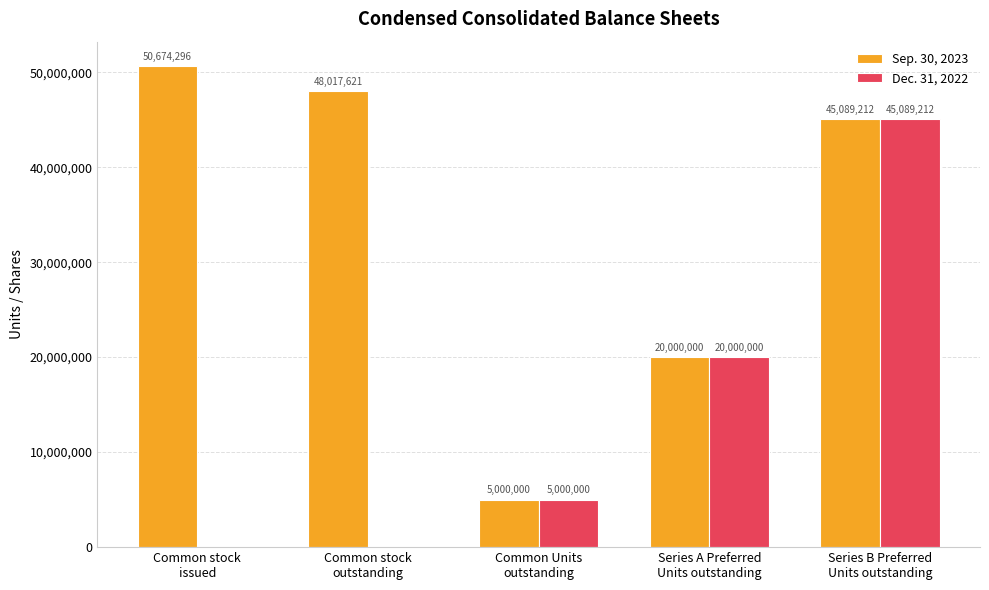

What is the difference between the Dec. 31, 2022 values at Common stock
outstanding and Series A Preferred
Units outstanding?

20000000